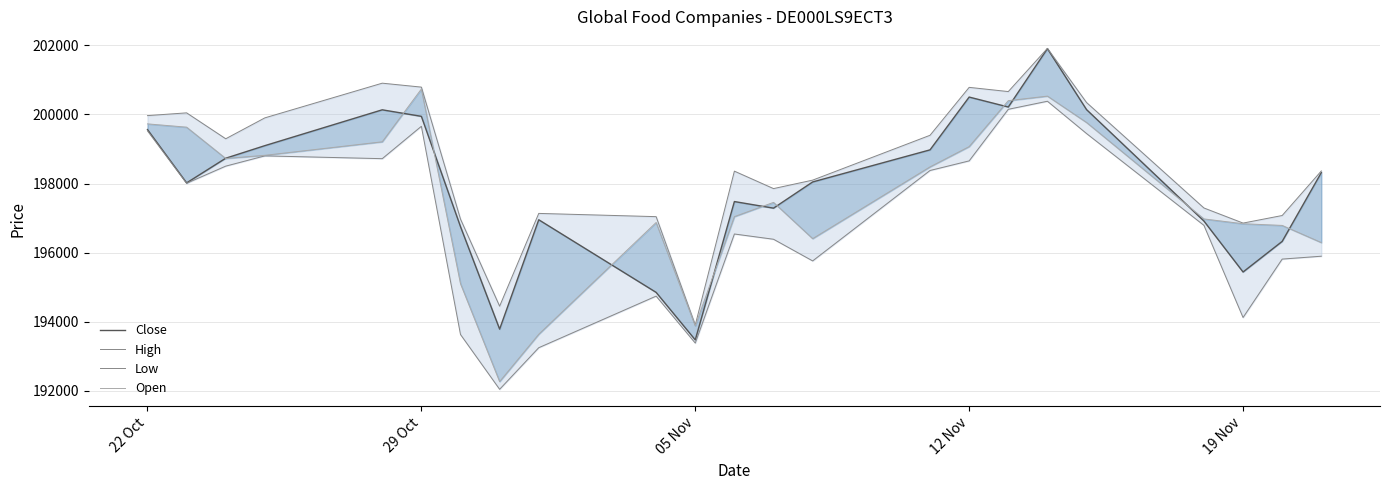

The value of Low at 12 Nov is 198800. True or false?

True